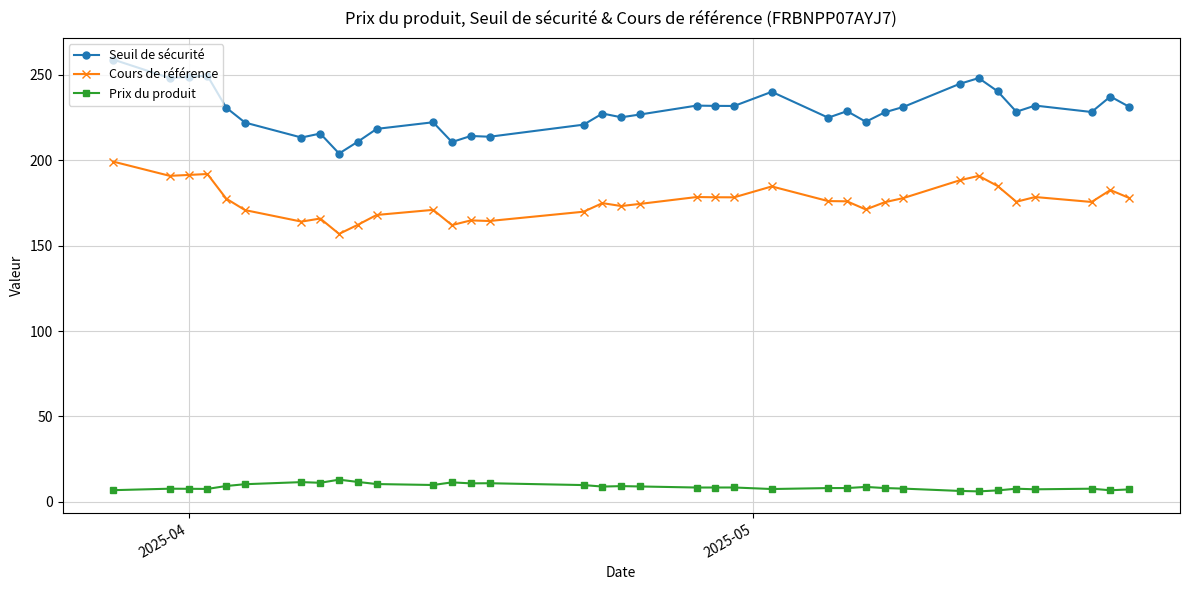

What is the smallest value displayed?

6.1